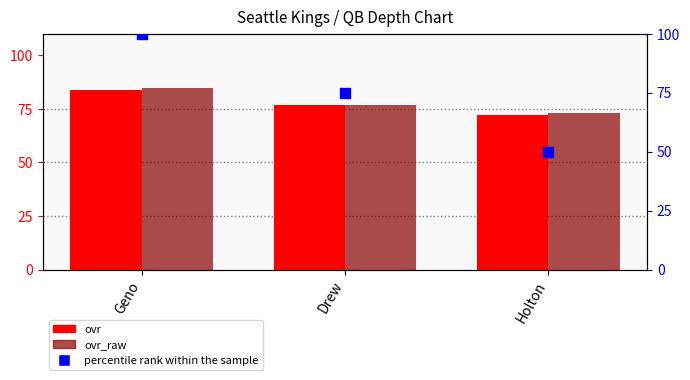

Is the value of percentile rank within the sample at Drew greater than the value of ovr at Drew?

No